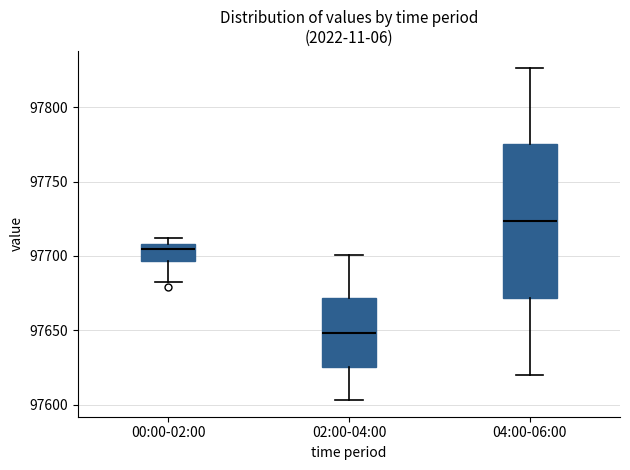

Where does the median line of the box for 02:00-04:00 sit on the y-axis? The values are not printed on the chart, so give them approximately, as read against the axis.

97650